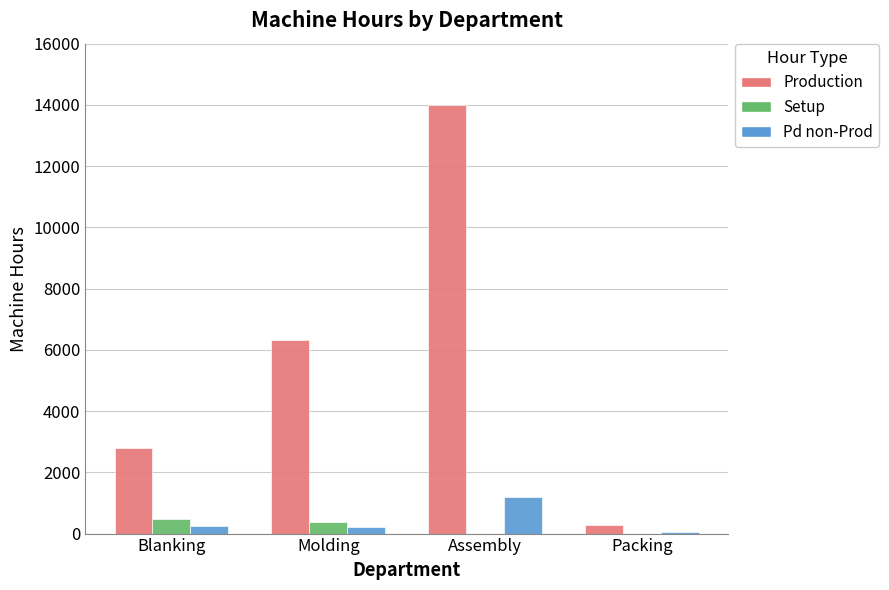

The Production series shows 4847.3 at Blanking. True or false?

False